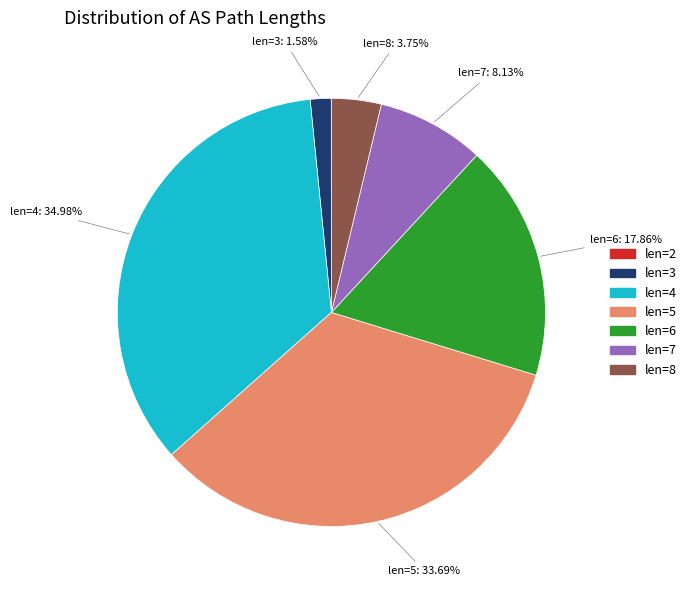

Is there any slice that represents more than half of the pie?

No